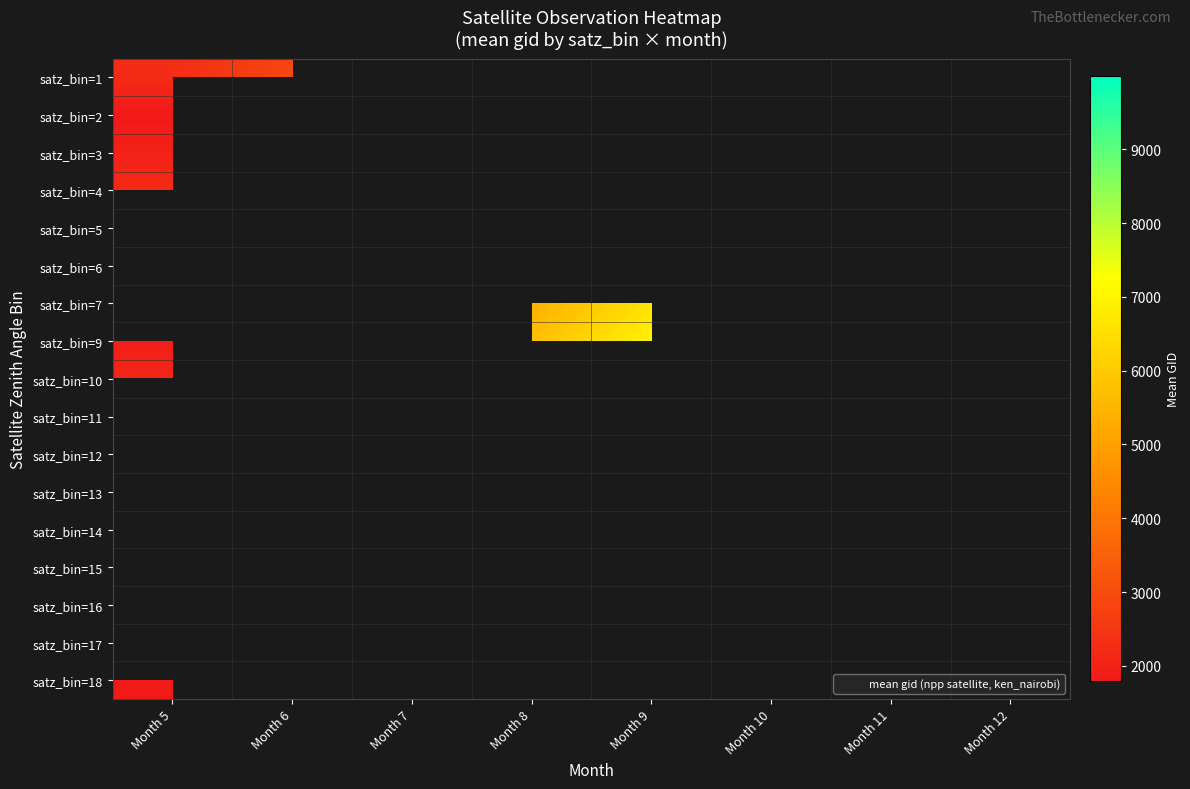

How many distinct data groups are displayed?

17